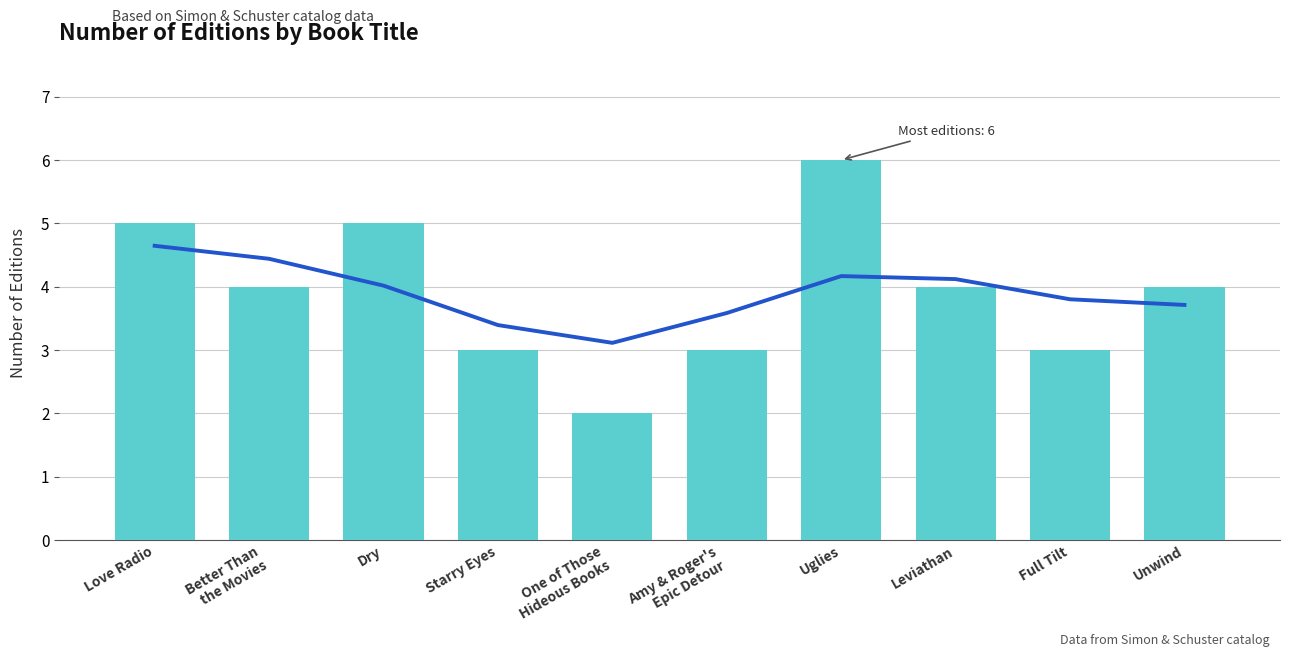

What is the difference between the maximum and minimum values?

4